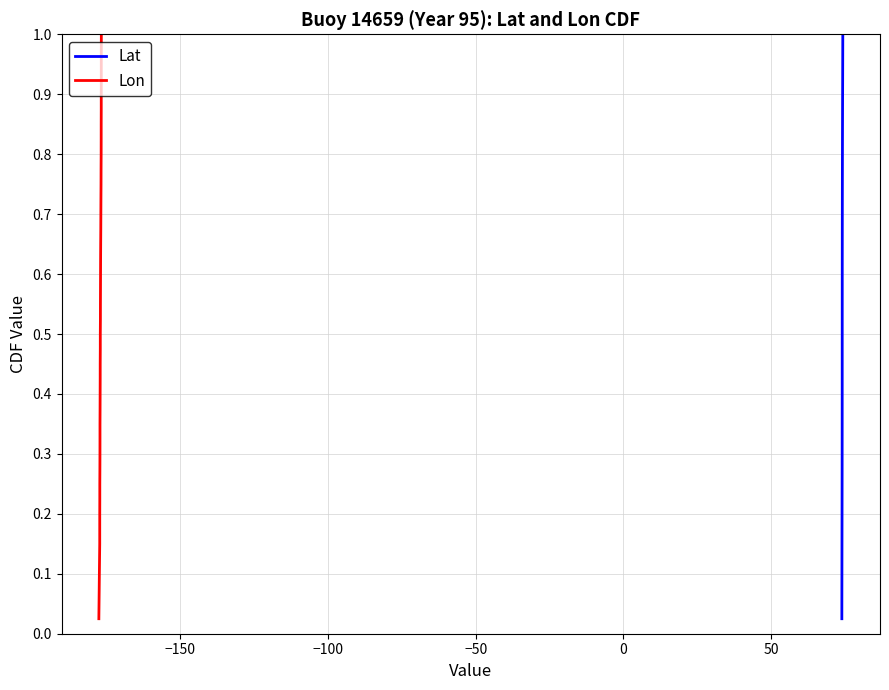

True or false: Lon and Lat intersect in this chart.

False